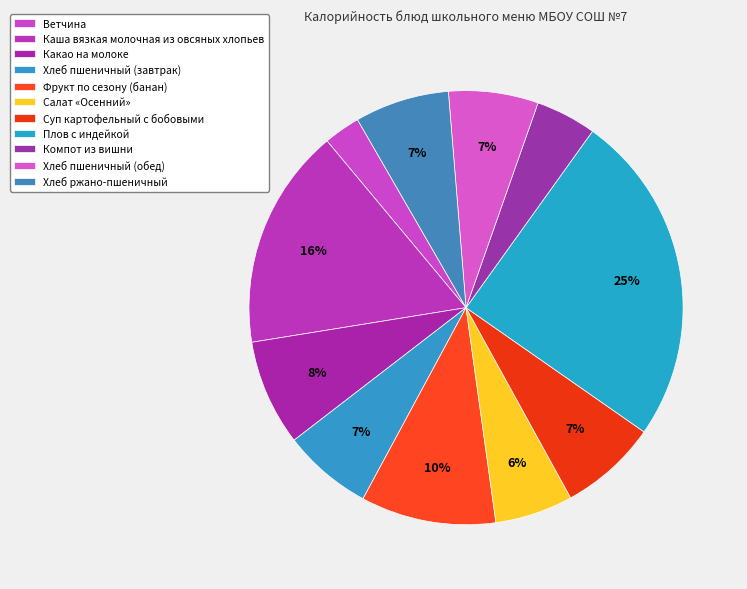

How many slices are in this pie chart?

11